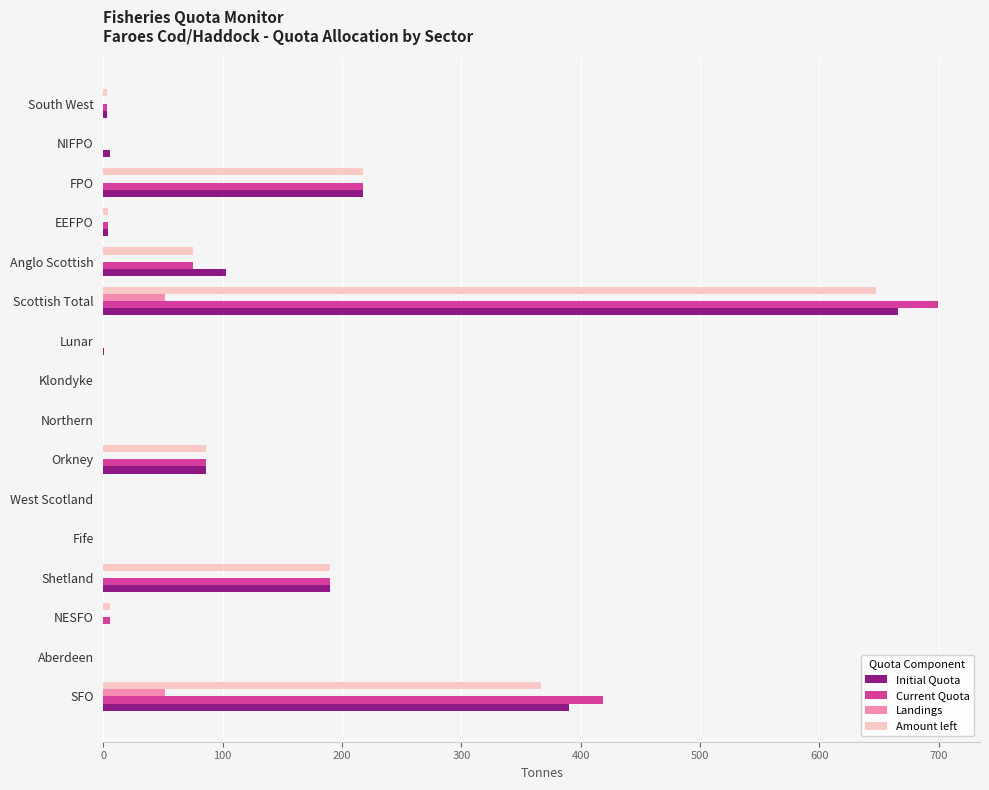

What is the maximum value shown in the chart?

699.5